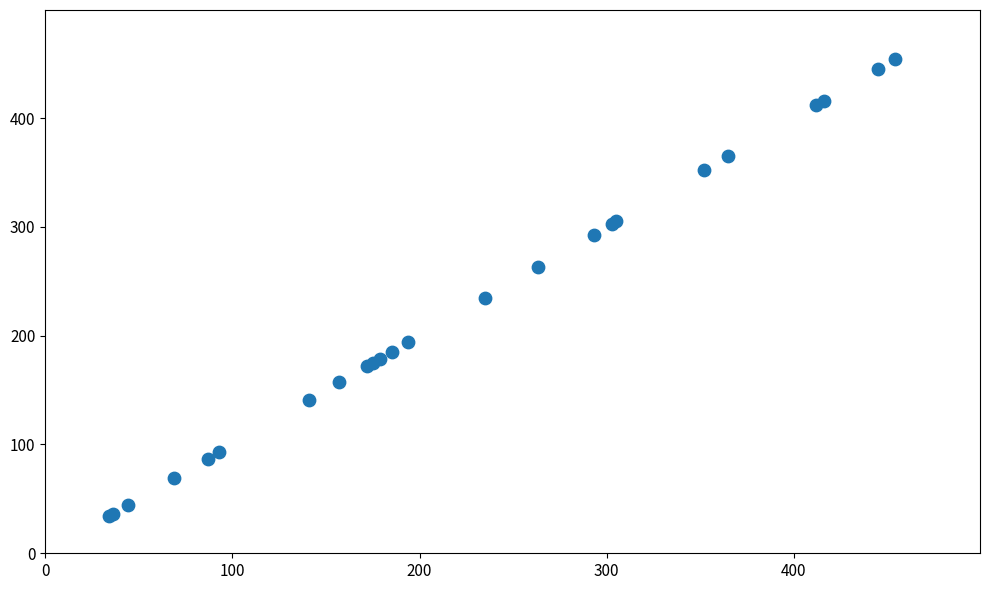

What Y value in the scatter plot is closest to 244?

235